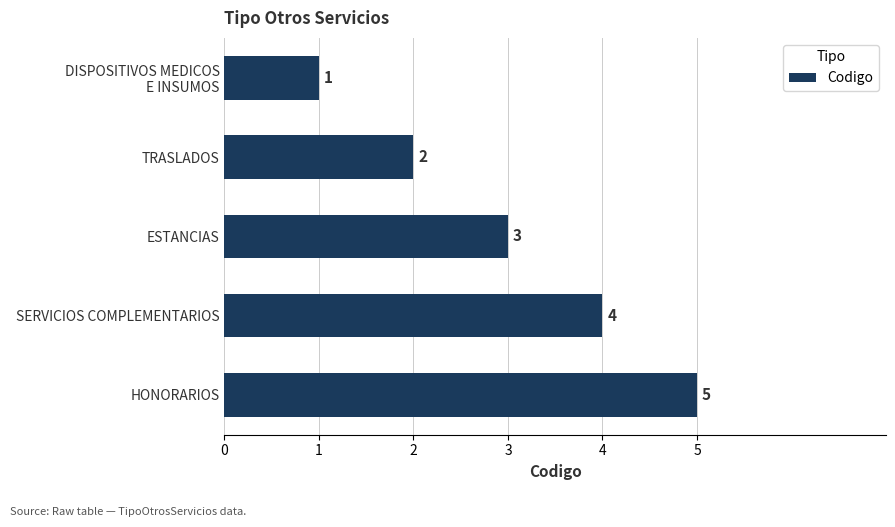

What is the ratio of the value at HONORARIOS to the value at ESTANCIAS?

1.7